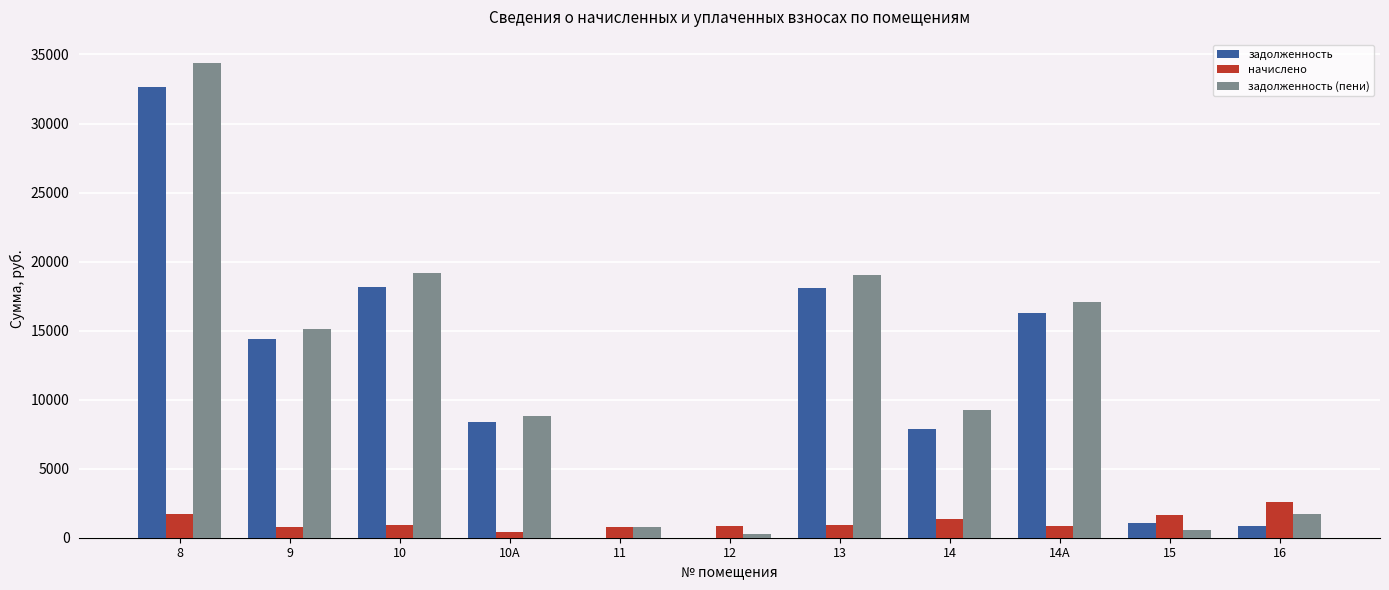

What is the sum of the задолженность values at 10 and 9?

32581.4